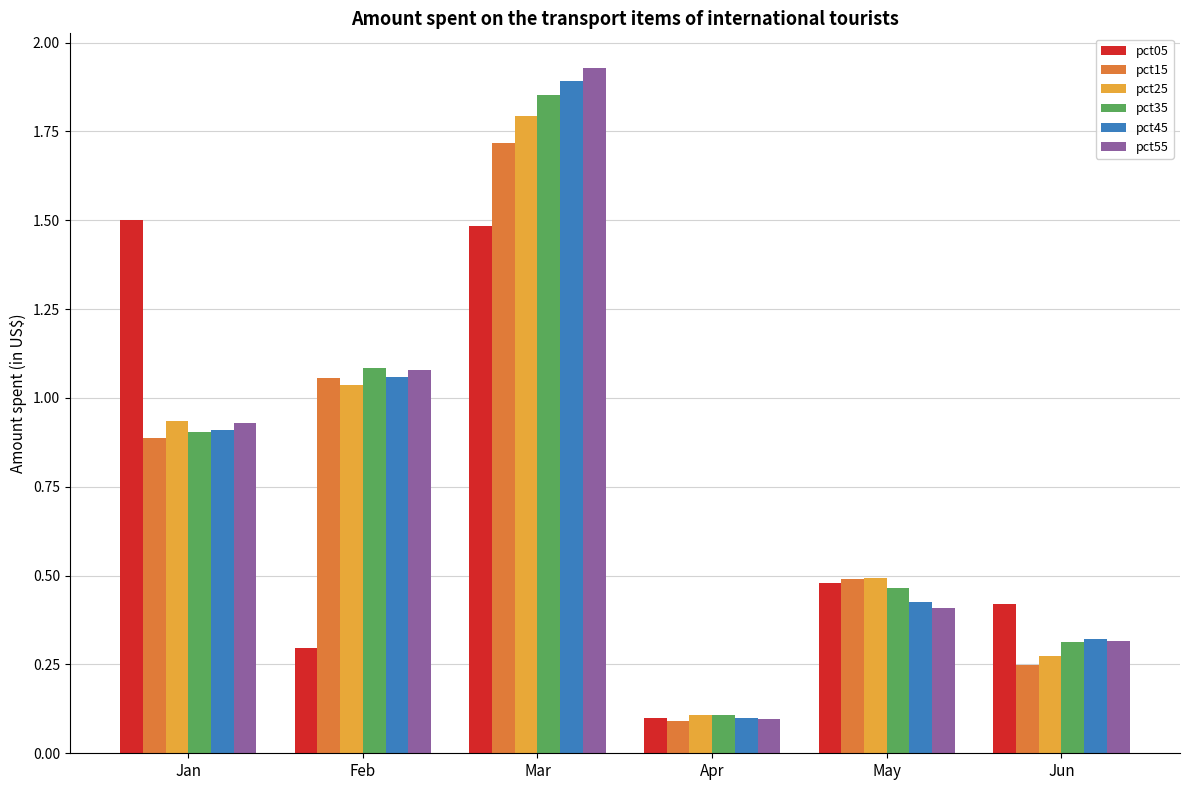

What is the difference between the highest and lowest values at Jan?

0.6